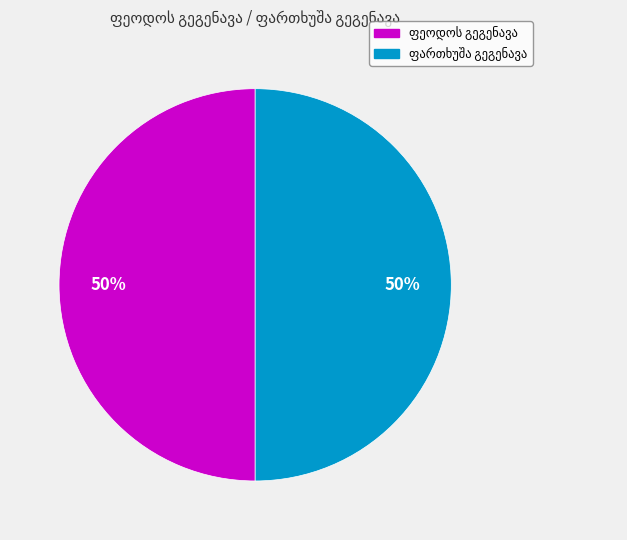

To the nearest percent, what is the average slice percentage?

50%